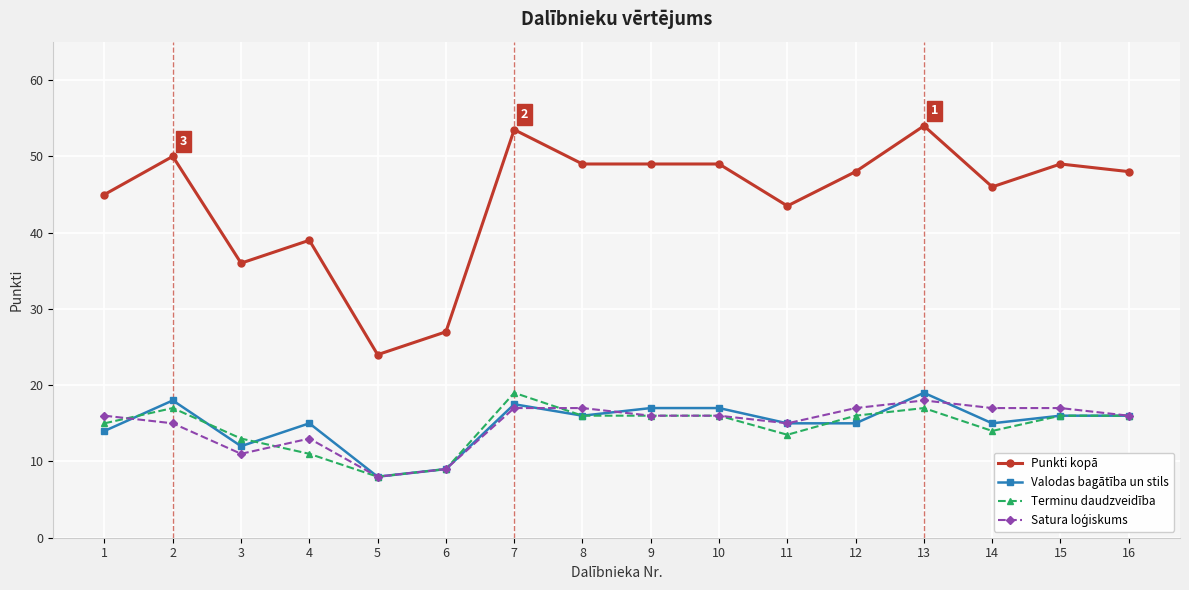

True or false: Punkti kopā has a value of 27.0 at 6.

True